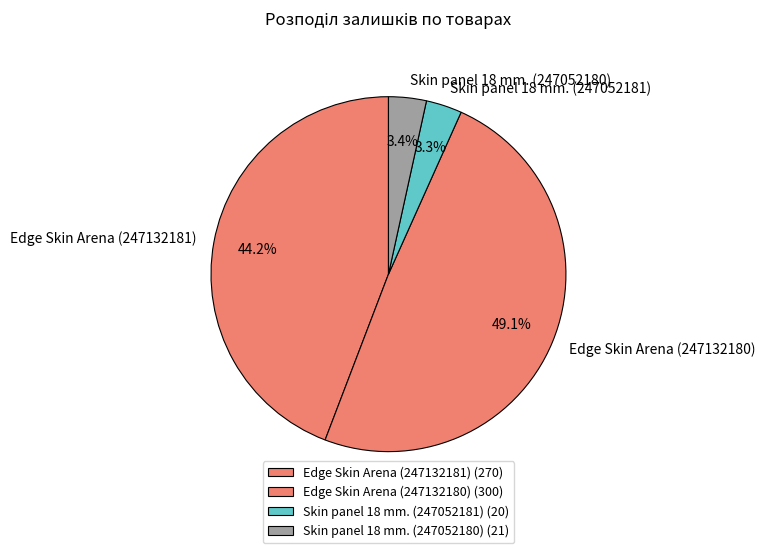

How many slices are in this pie chart?

4